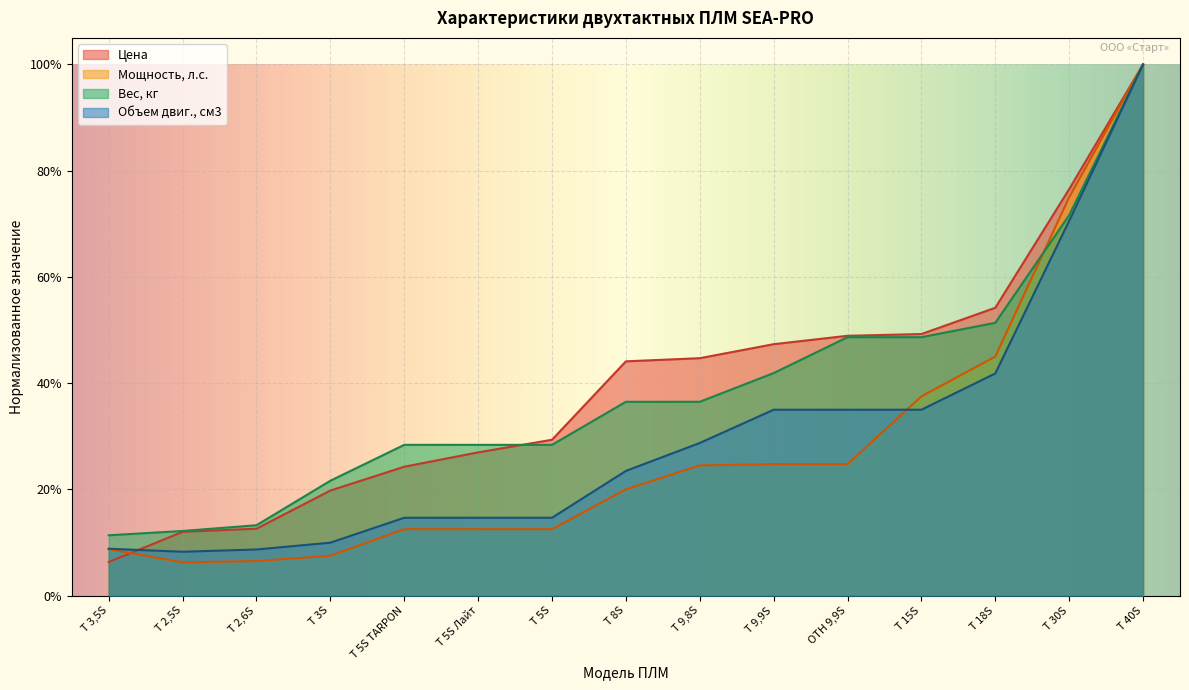

The value of Цена at T 30S is 1.3. True or false?

False